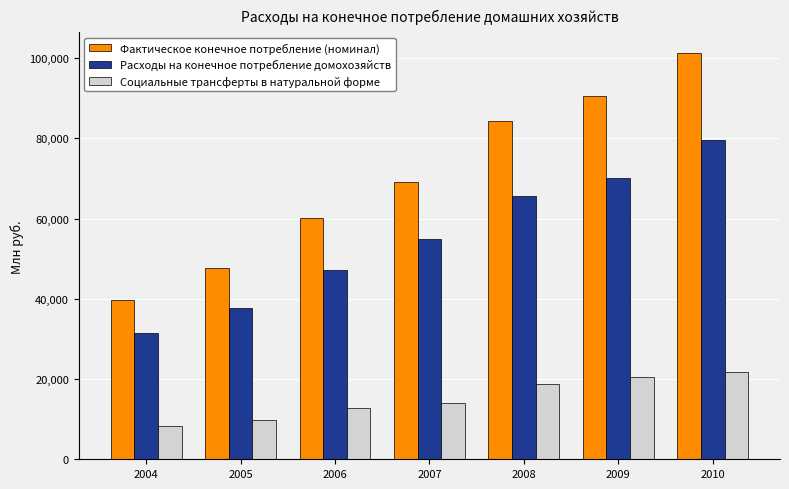

Does the chart contain stacked bars?

No